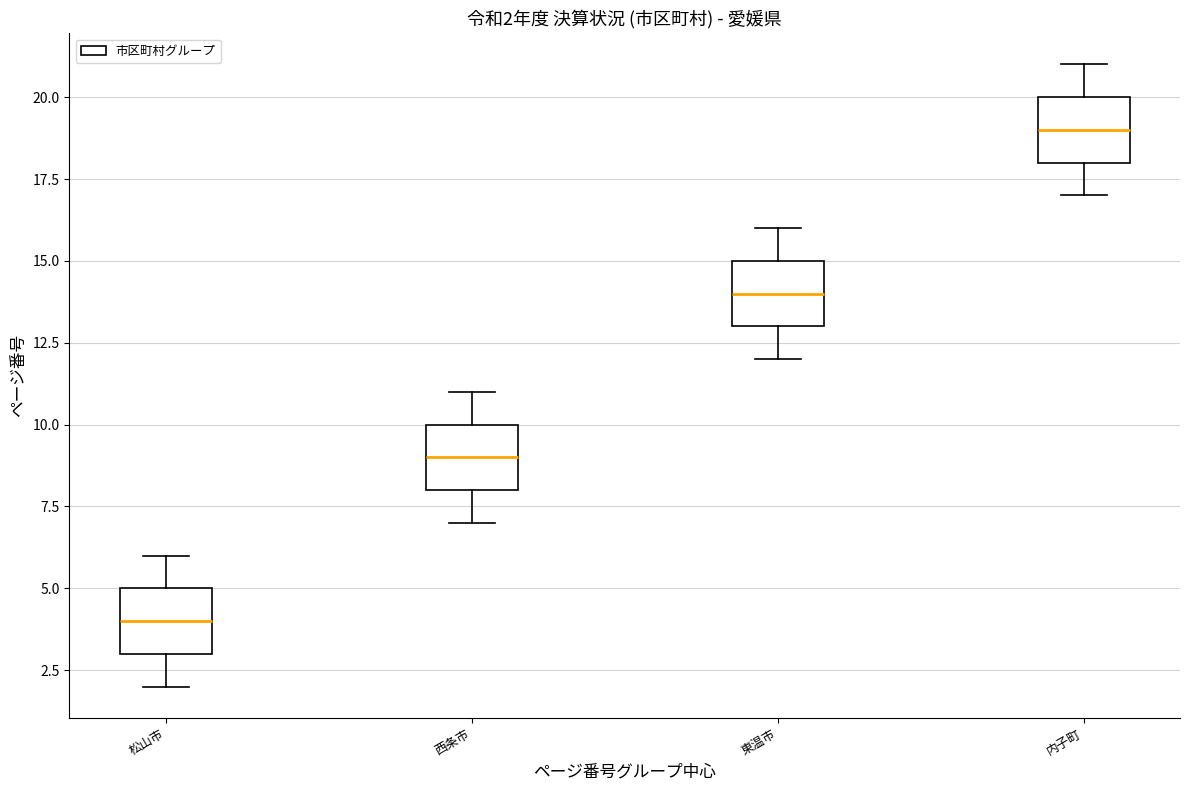

Which box's median line is the highest?

内子町